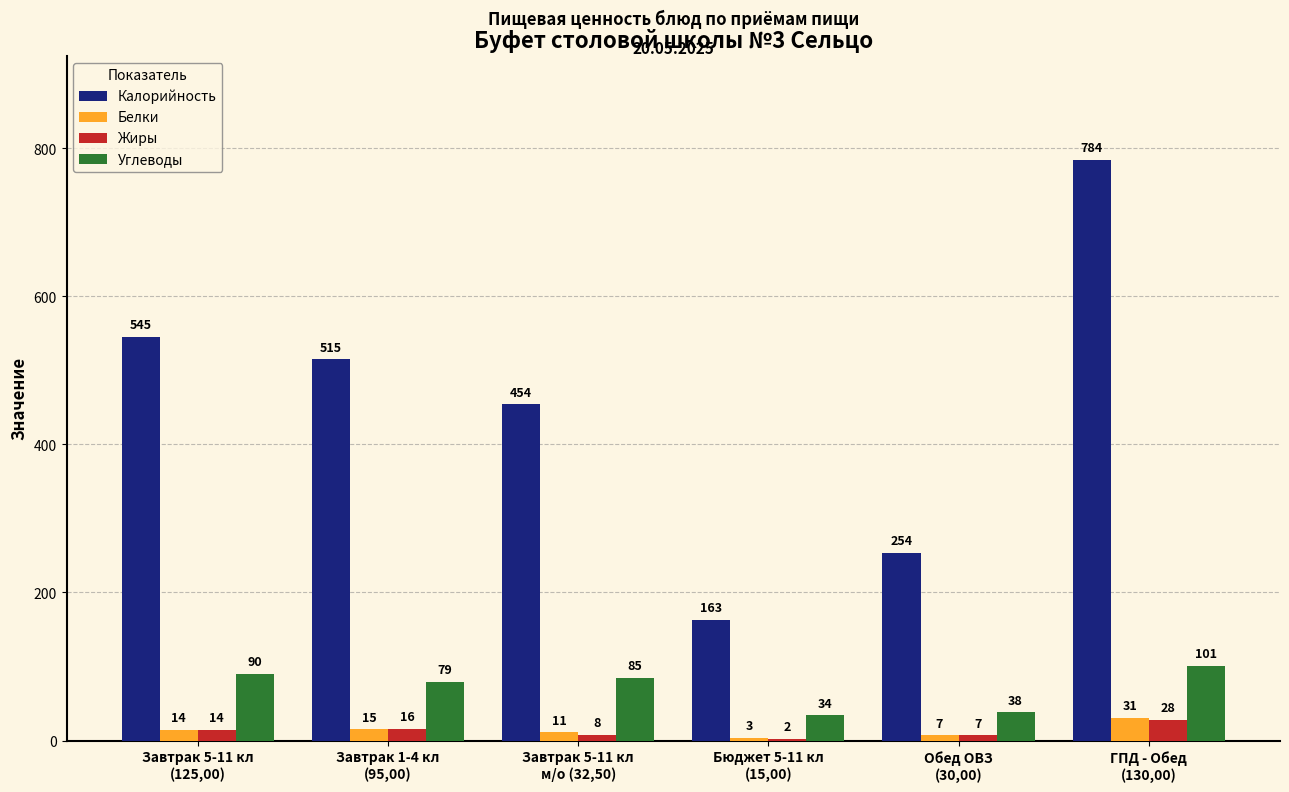

What is the average value of the Углеводы series?

71